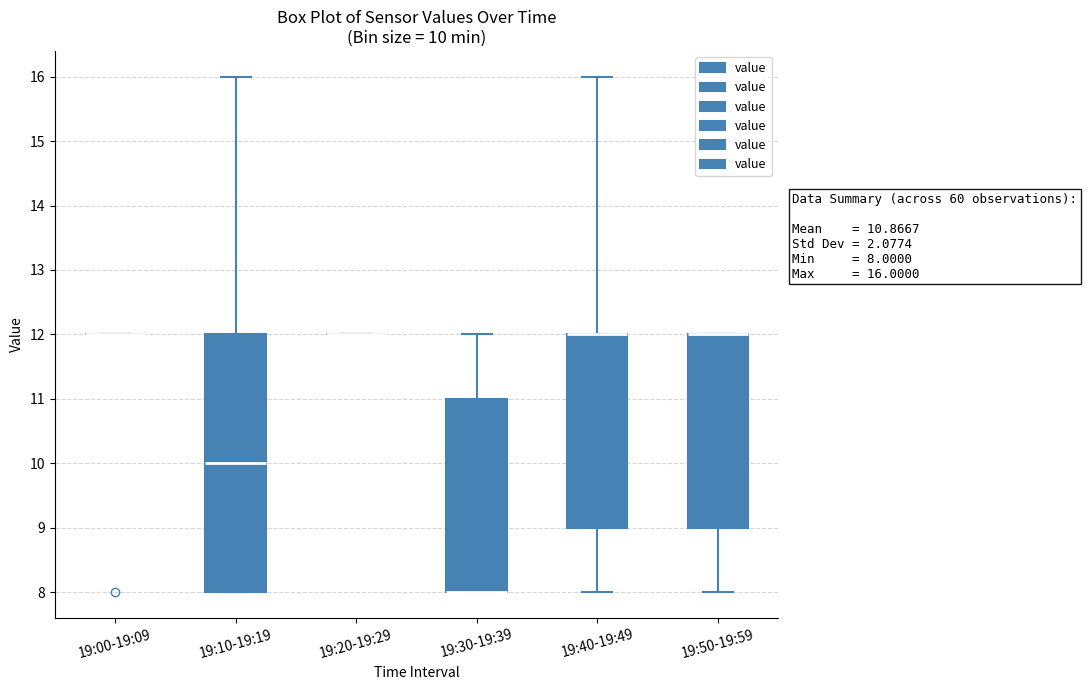

Comparing the boxes themselves (not the whiskers), which one is the tallest?

19:10-19:19